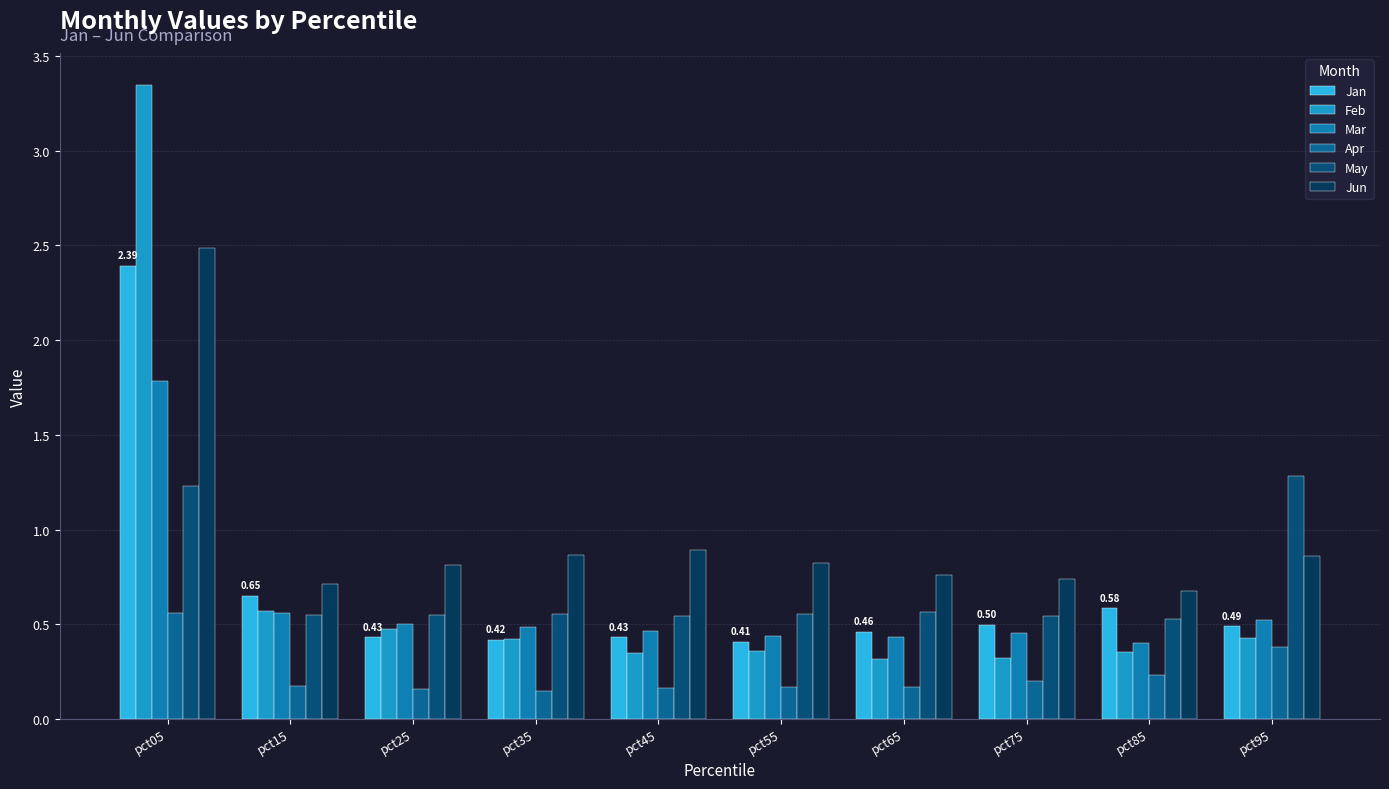

The Jun series shows 1.1 at pct85. True or false?

False